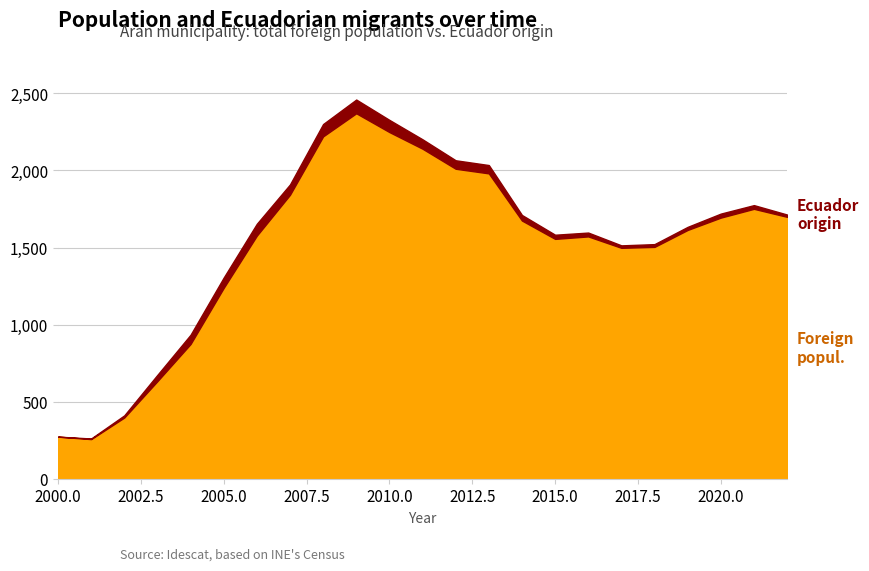

At which label does Ecuador origin first exceed 36?

2003